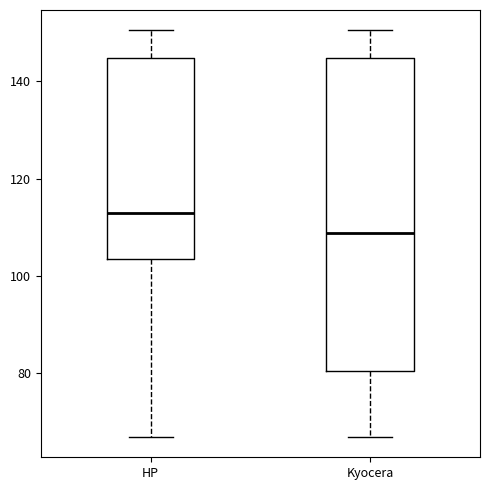

Which box's median line is the lowest?

Kyocera